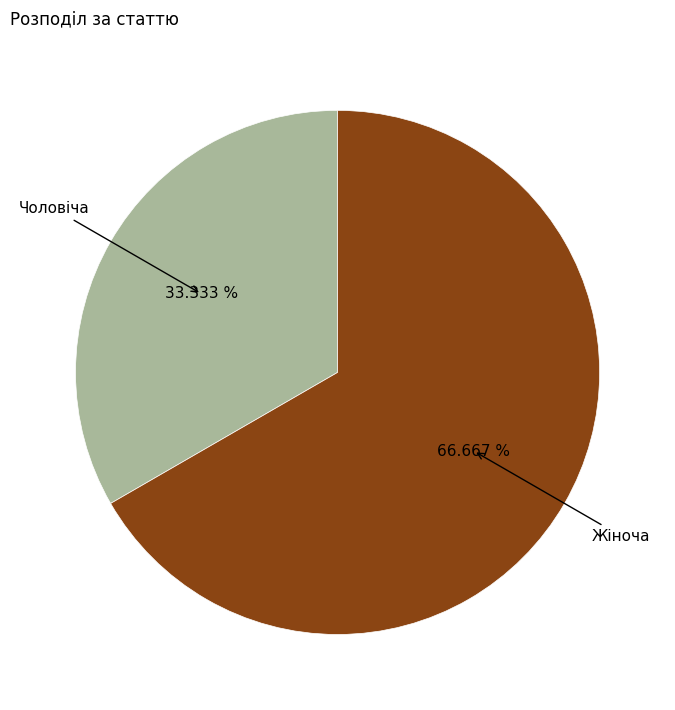

Is there a majority slice in this chart?

Yes